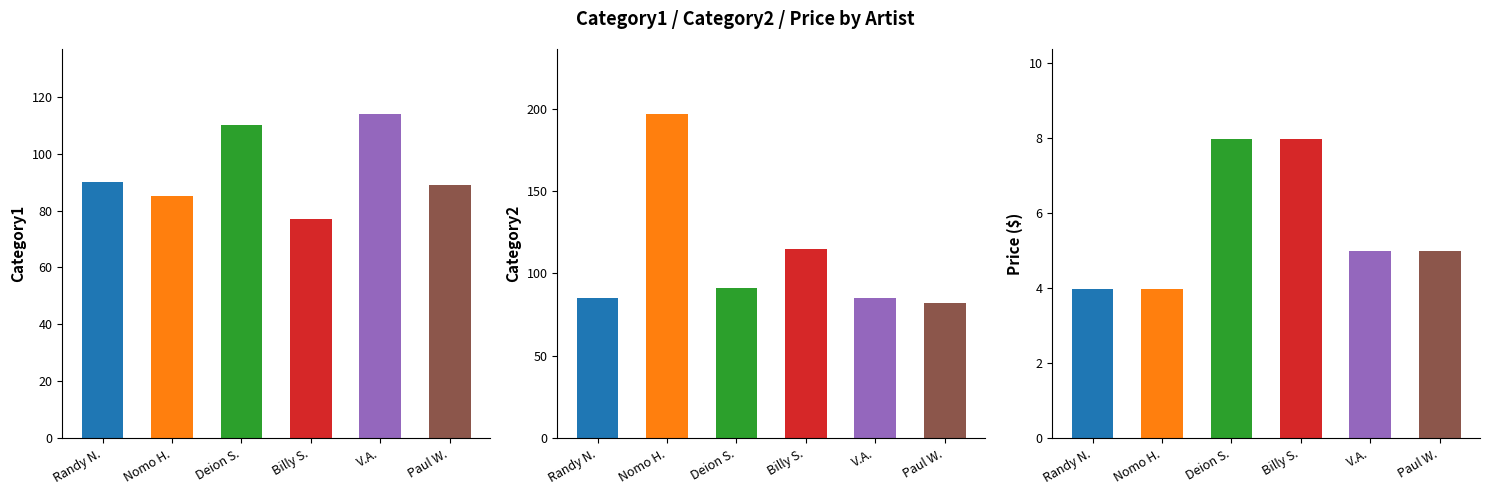

Where is Category2 nearest to the value 139?

Billy Strange